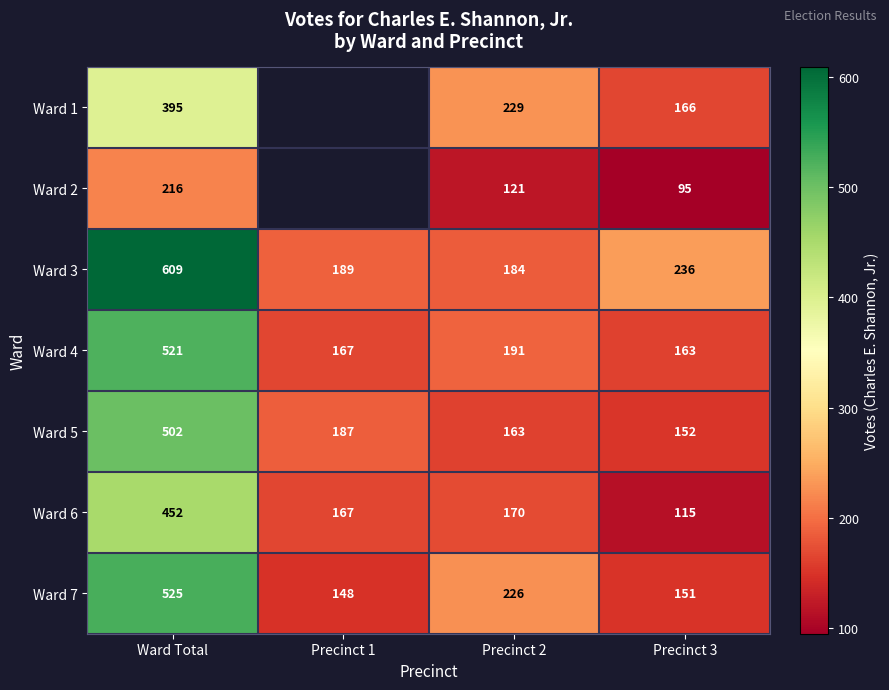

What is the difference between the highest and lowest values at Ward Total?

393